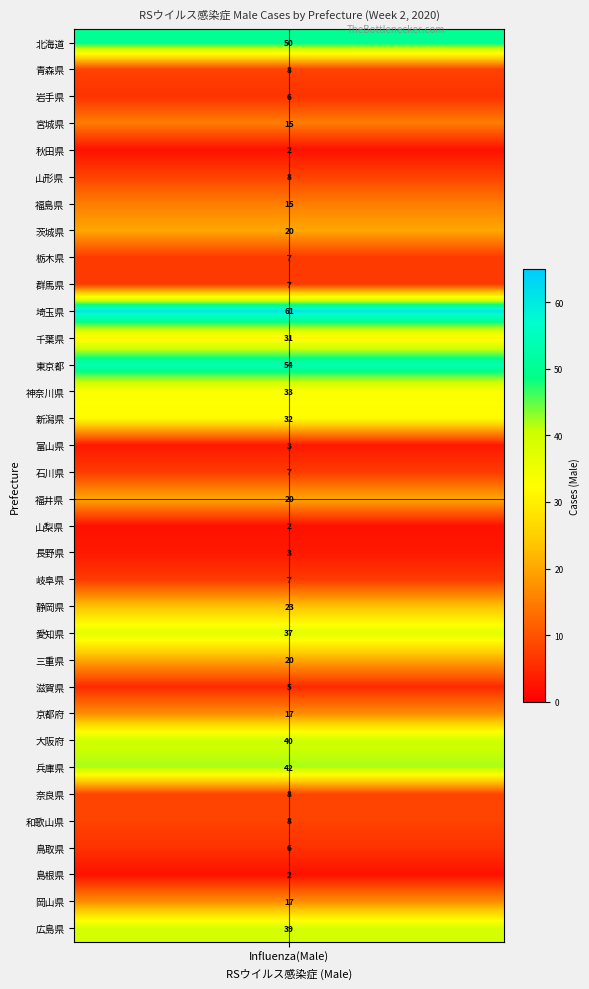

Where is the data nearest to the value 31?

千葉県(Chiba)